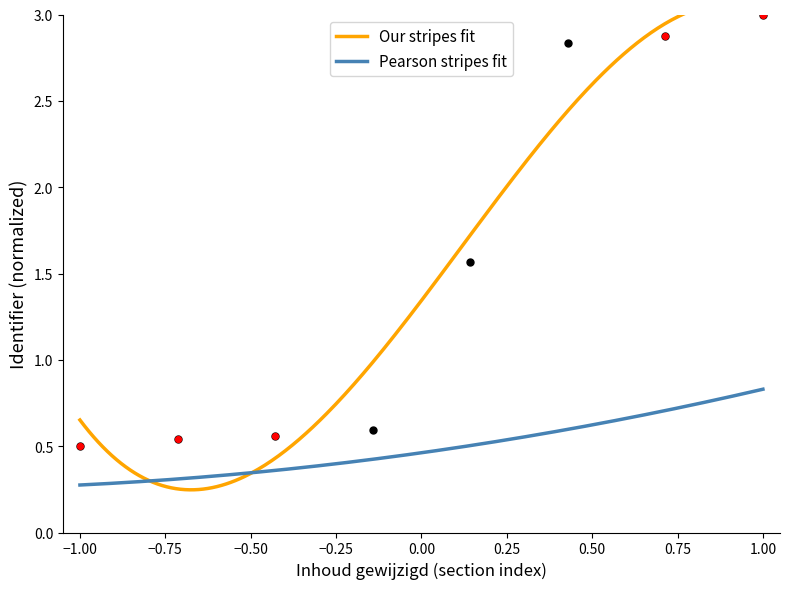

Approximately how many times larger is the value at 3. Werkwijze compared to 6. Terugblik?

0.2